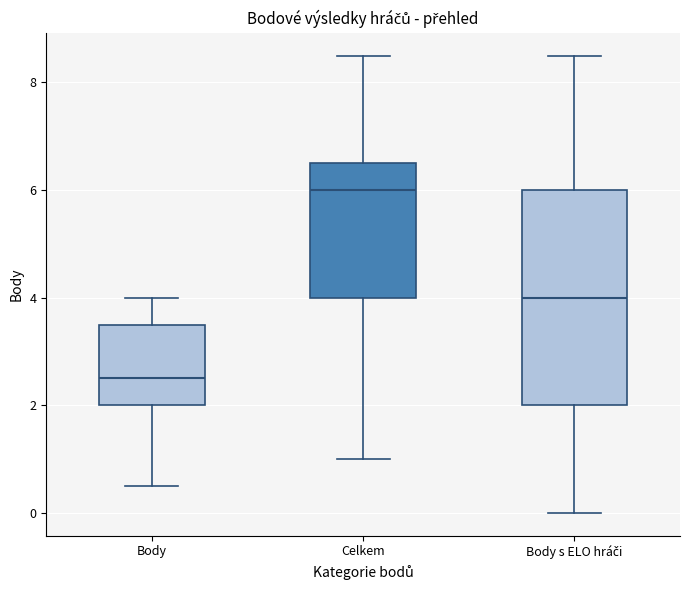

Where does the median line of the box for Body sit on the y-axis? The values are not printed on the chart, so give them approximately, as read against the axis.

2.6